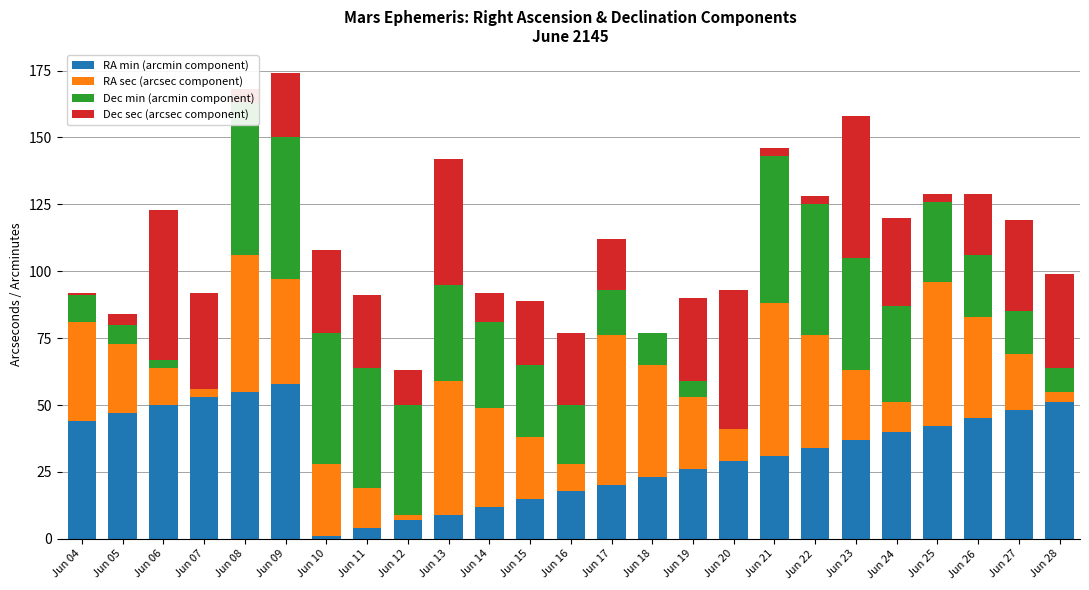

How many data points in Dec min (arcmin component) are above 27?

12